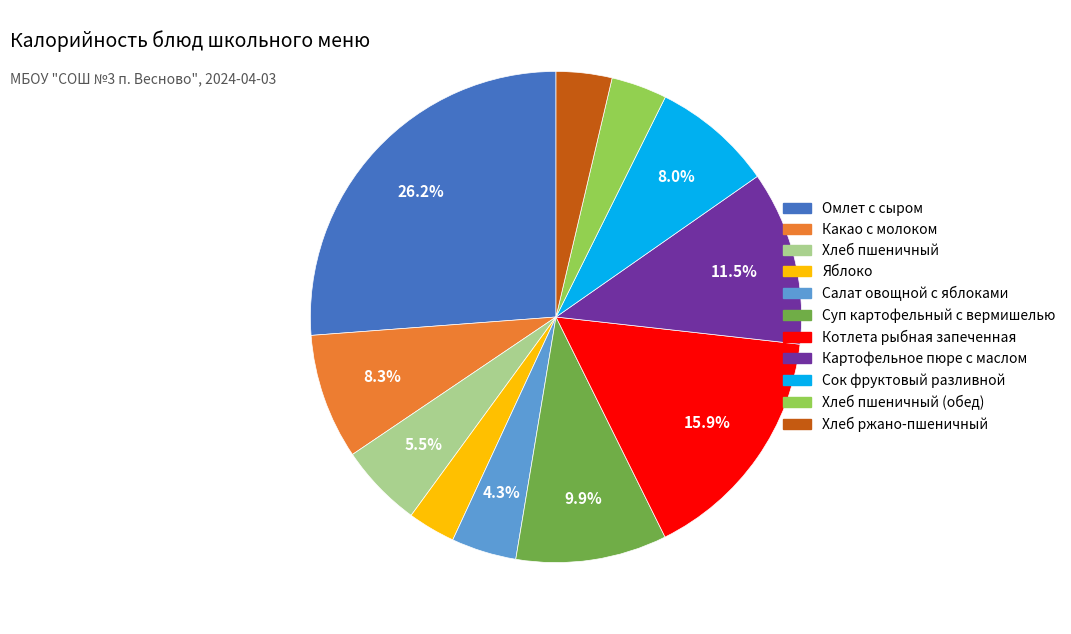

Is there any slice that represents more than half of the pie?

No